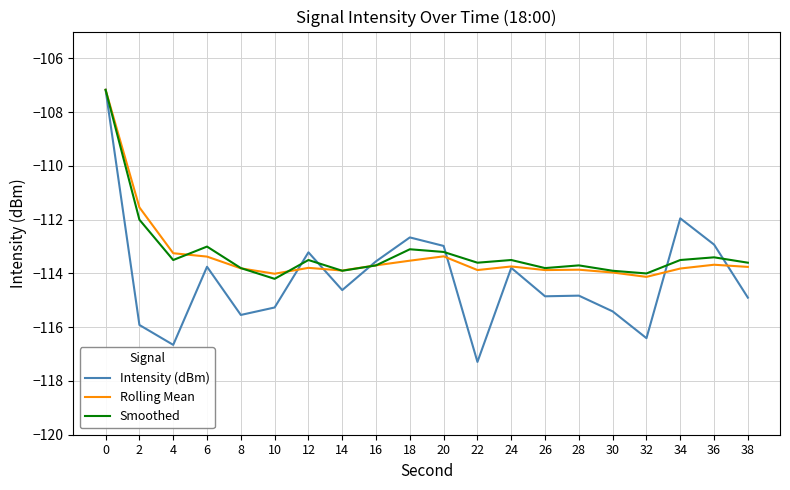

Is it true that Smoothed equals -113.6 at 22?

True